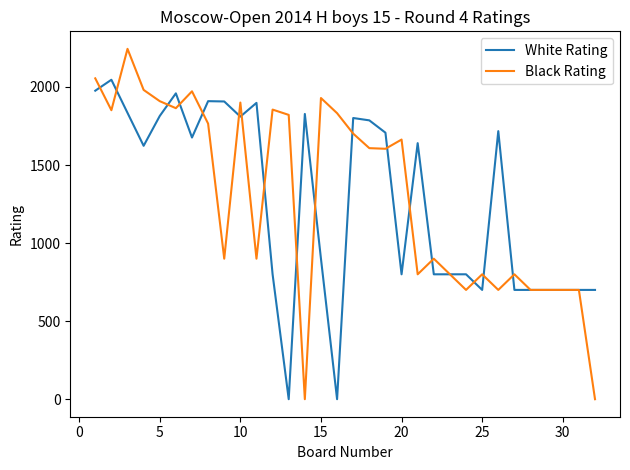

List the series in order of their peak value, lowest first.

White Rating, Black Rating